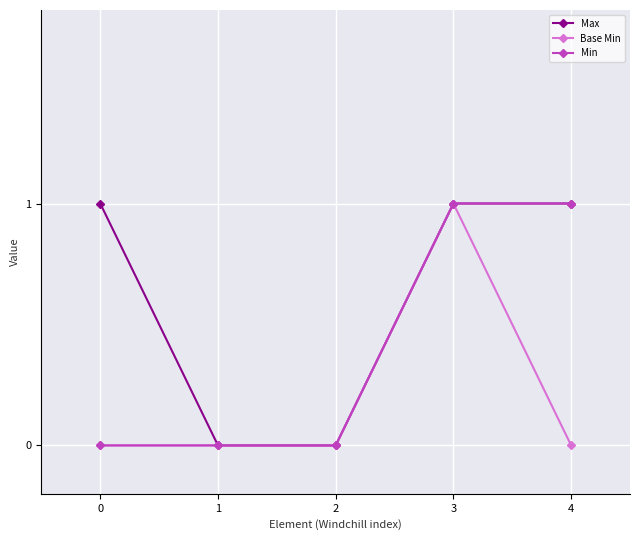

True or false: Min has a value of 1 at 4.

True